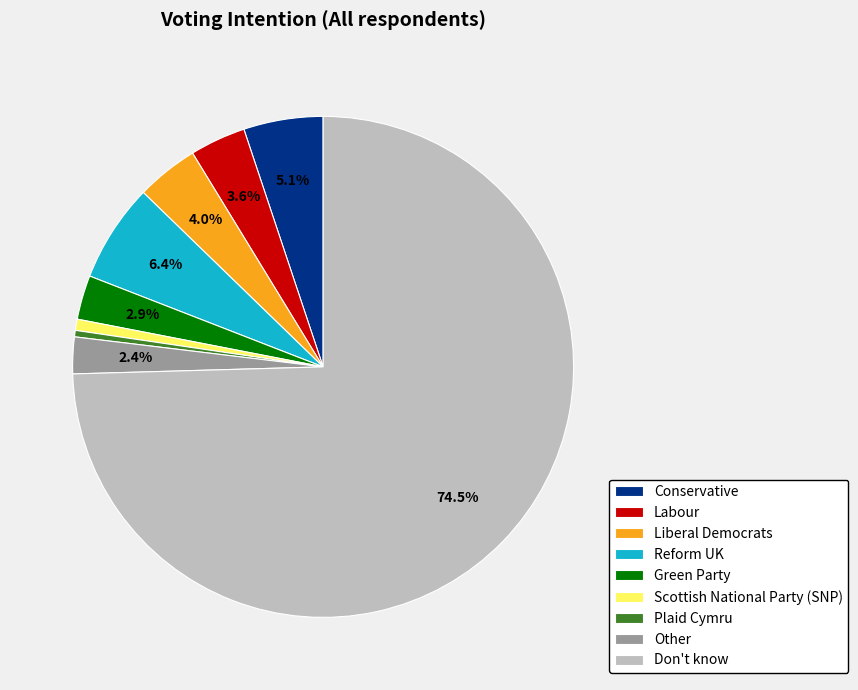

What is the total percentage of Other and Don't know?

76.9%